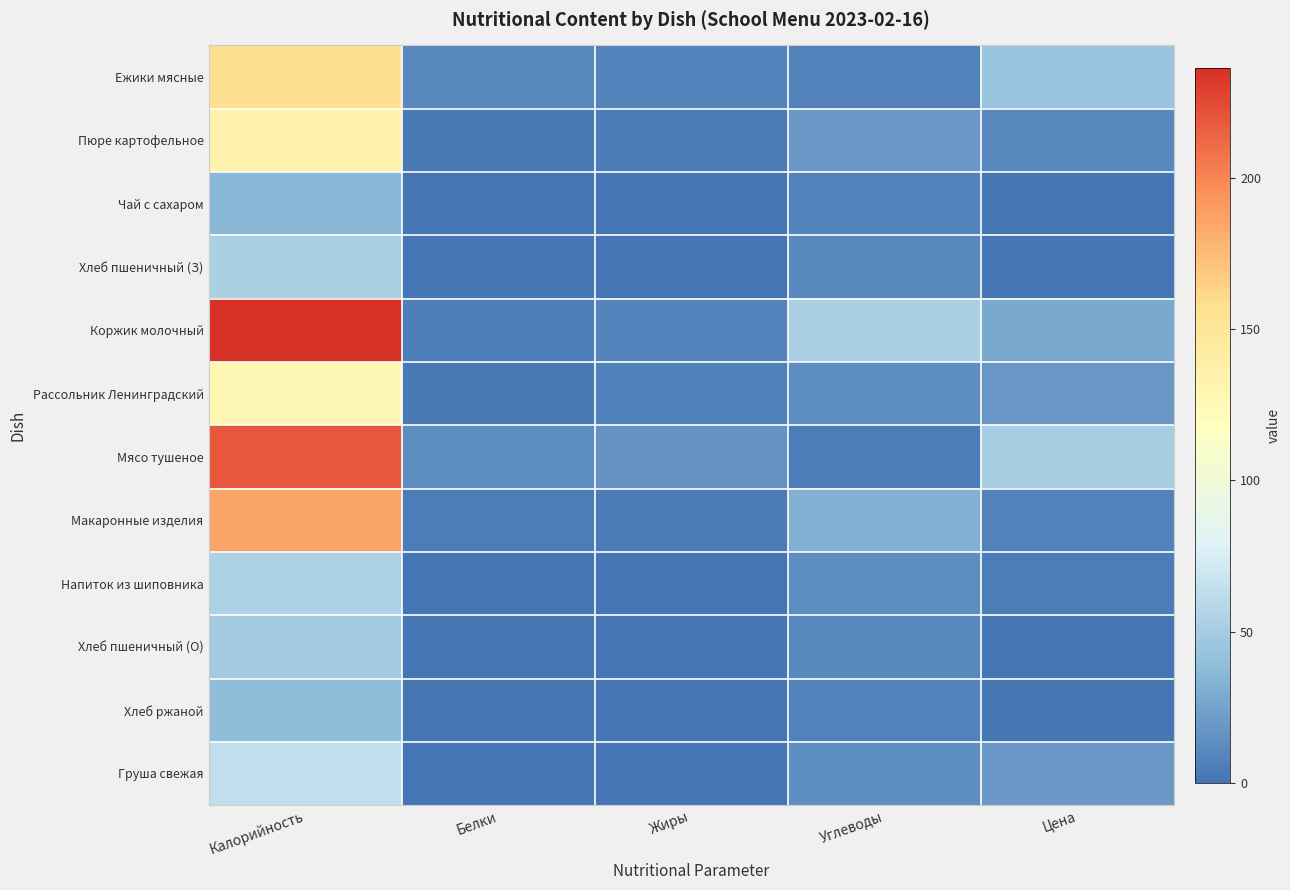

Which series has the largest total across all categories?

Коржик молочный